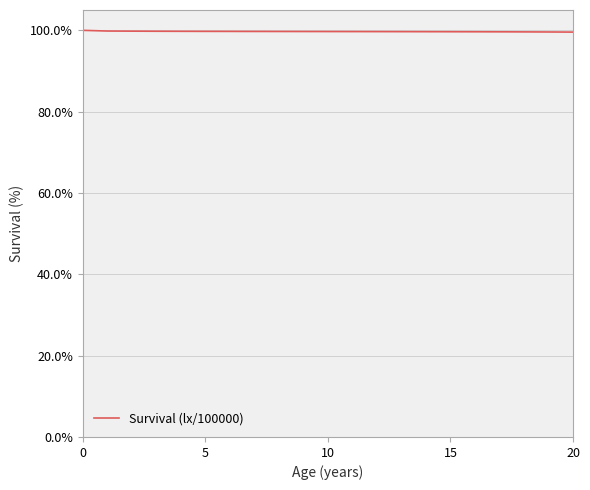

What is the smallest value displayed?

99.6